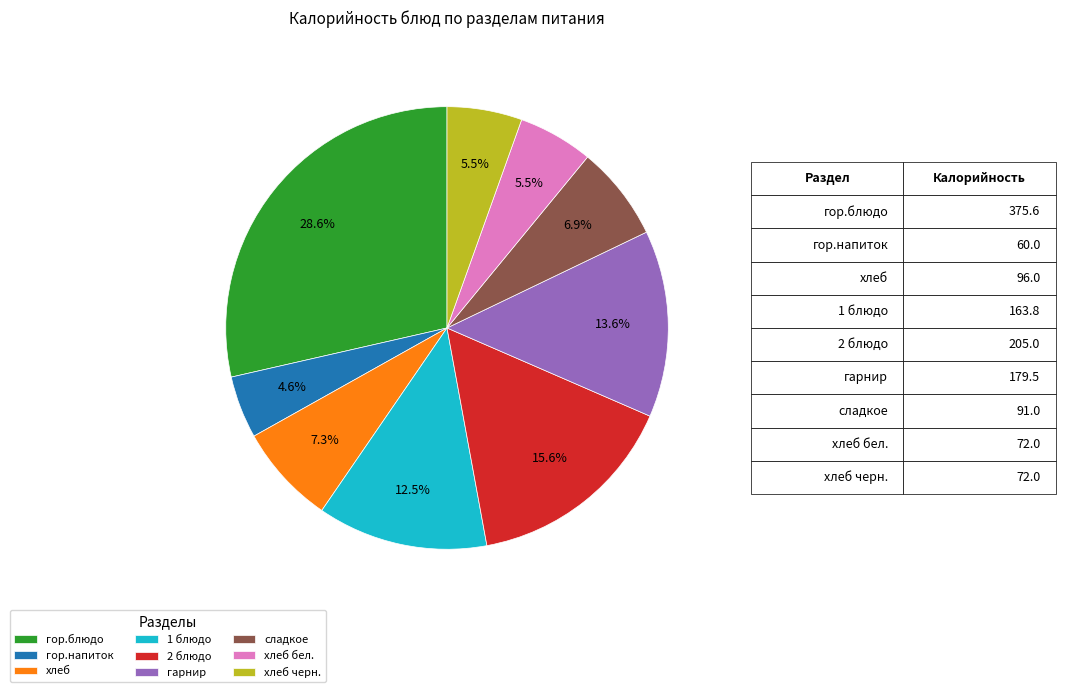

What percentage is the сладкое slice, to the nearest percent?

7%